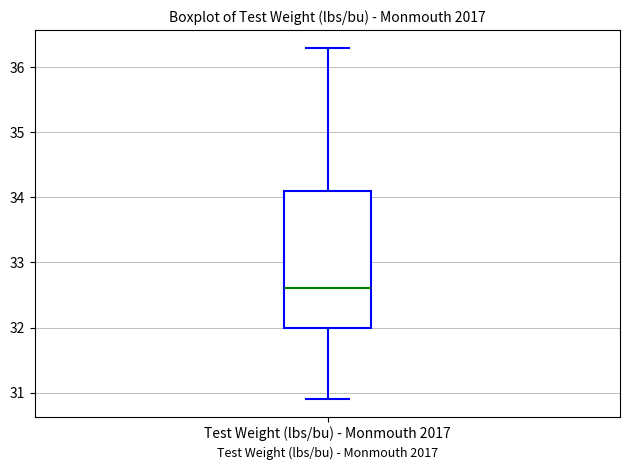

Transcribe this box plot: give where the median line is, the range the box spans, and where the two whiskers end, as read against the y-axis. The values are not printed on the chart, so give them approximately, as read against the axis.

median 32.6, box 32.0 to 34.1, whiskers 30.9 to 36.3